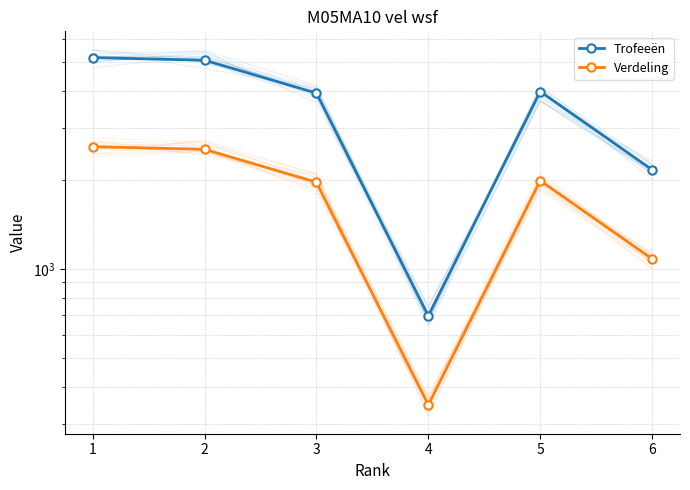

Is it true that Trofeeën equals 3924 at 3?

True